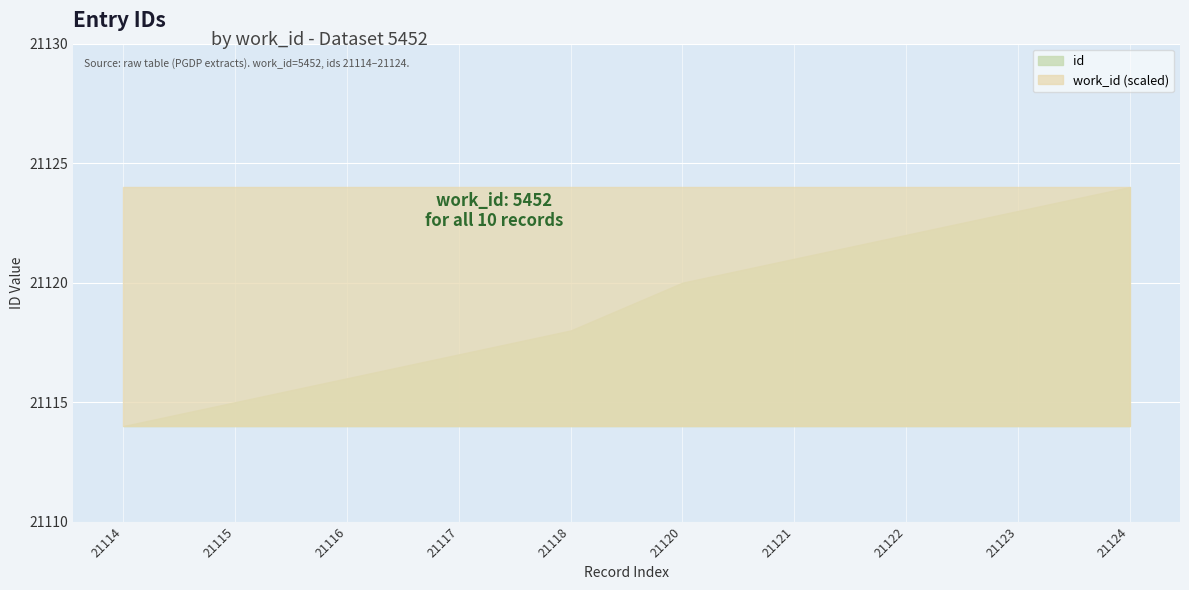

Which category has the highest value in the id series?

21124